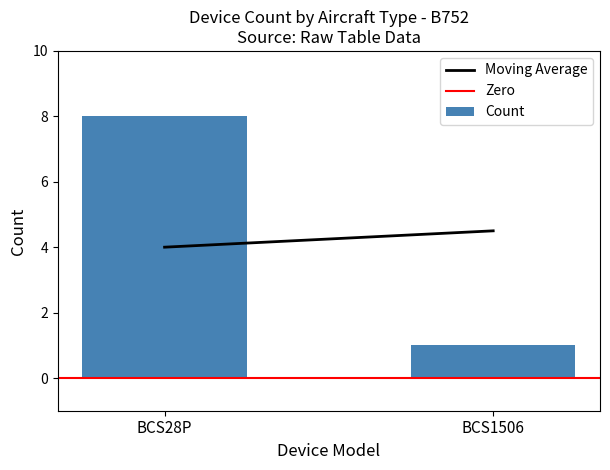

How many distinct data groups are displayed?

1